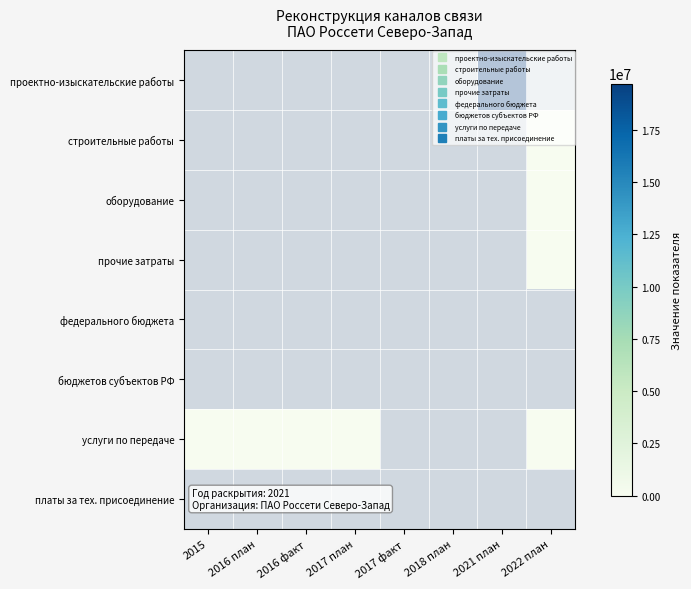

At which category is the sum across all series the highest?

2021 план